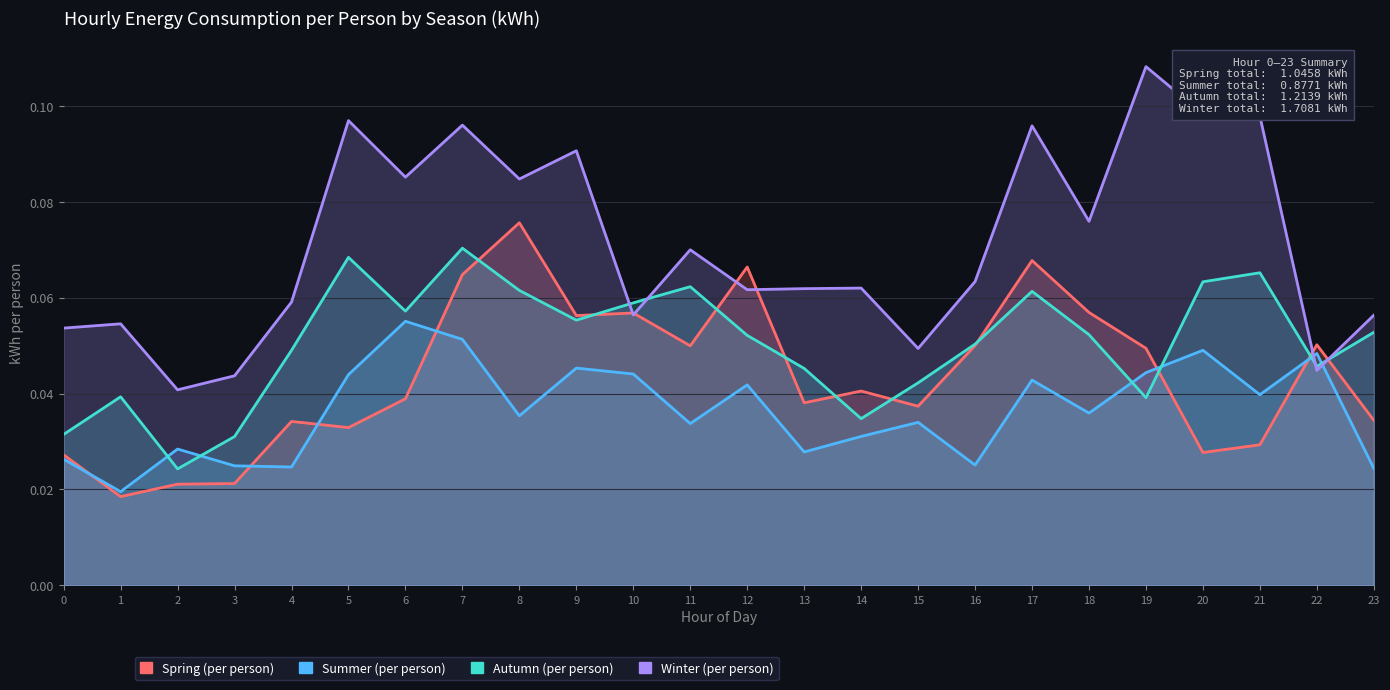

Reading left to right, what are all the values shown in this chart?

Spring (per person): 0=0.0	1=0.0	2=0.0	3=0.0	4=0.0	5=0.0	6=0.0	7=0.1	8=0.1	9=0.1	10=0.1	11=0.0	12=0.1	13=0.0	14=0.0	15=0.0	16=0.1	17=0.1	18=0.1	19=0.0	20=0.0	21=0.0	22=0.1	23=0.0
Summer (per person): 0=0.0	1=0.0	2=0.0	3=0.0	4=0.0	5=0.0	6=0.1	7=0.1	8=0.0	9=0.0	10=0.0	11=0.0	12=0.0	13=0.0	14=0.0	15=0.0	16=0.0	17=0.0	18=0.0	19=0.0	20=0.0	21=0.0	22=0.0	23=0.0
Autumn (per person): 0=0.0	1=0.0	2=0.0	3=0.0	4=0.0	5=0.1	6=0.1	7=0.1	8=0.1	9=0.1	10=0.1	11=0.1	12=0.1	13=0.0	14=0.0	15=0.0	16=0.1	17=0.1	18=0.1	19=0.0	20=0.1	21=0.1	22=0.0	23=0.1
Winter (per person): 0=0.1	1=0.1	2=0.0	3=0.0	4=0.1	5=0.1	6=0.1	7=0.1	8=0.1	9=0.1	10=0.1	11=0.1	12=0.1	13=0.1	14=0.1	15=0.0	16=0.1	17=0.1	18=0.1	19=0.1	20=0.1	21=0.1	22=0.0	23=0.1